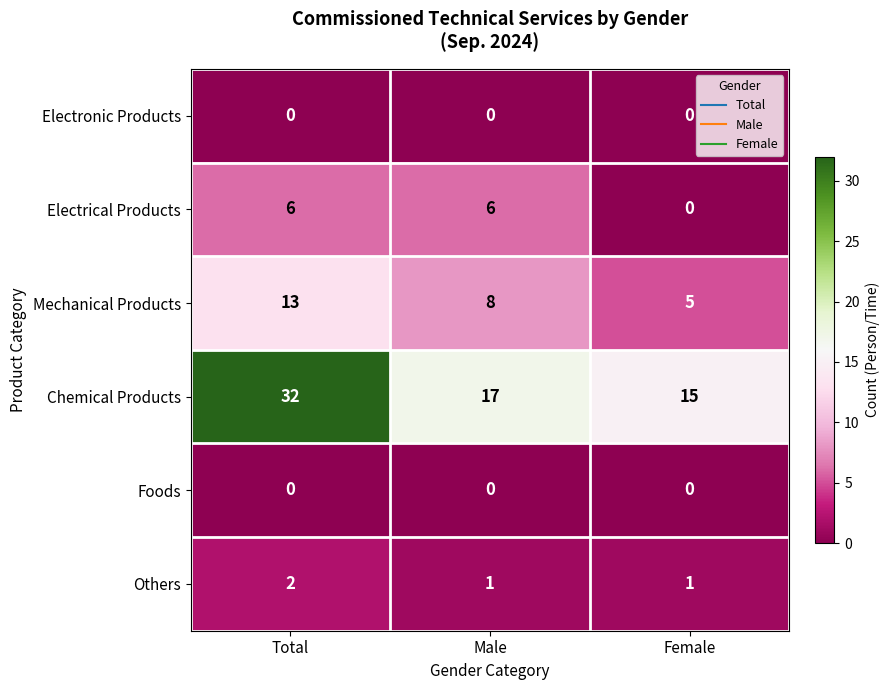

Count the Mechanical Products values in the range 5 to 13.

3